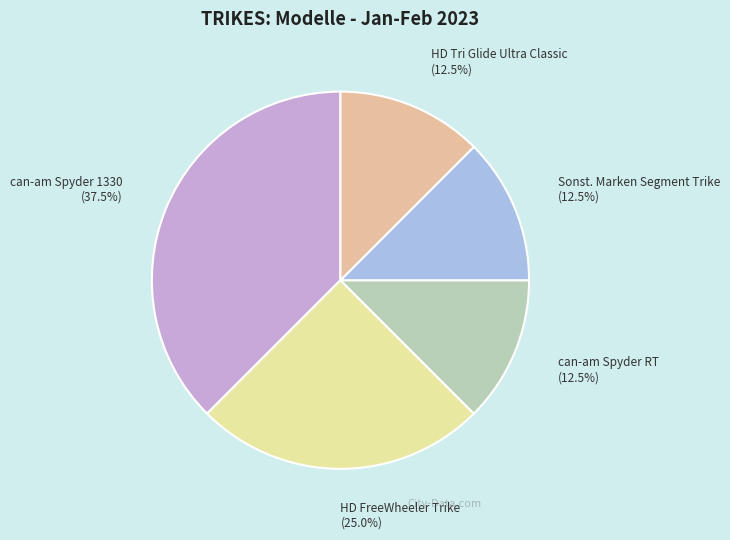

Is it true that Sonst. Marken Segment Trike is 6% of the pie?

False